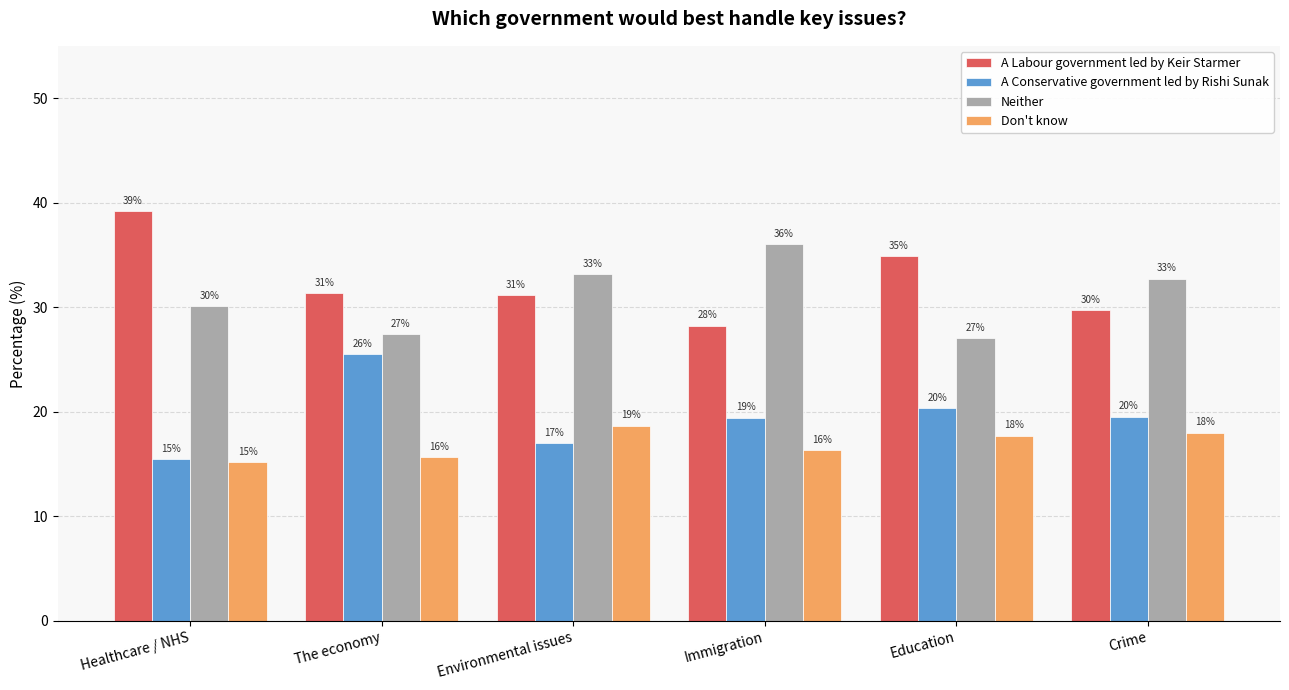

What is the value of the A Conservative government led by Rishi Sunak bar at the 1st from the left?

15.5